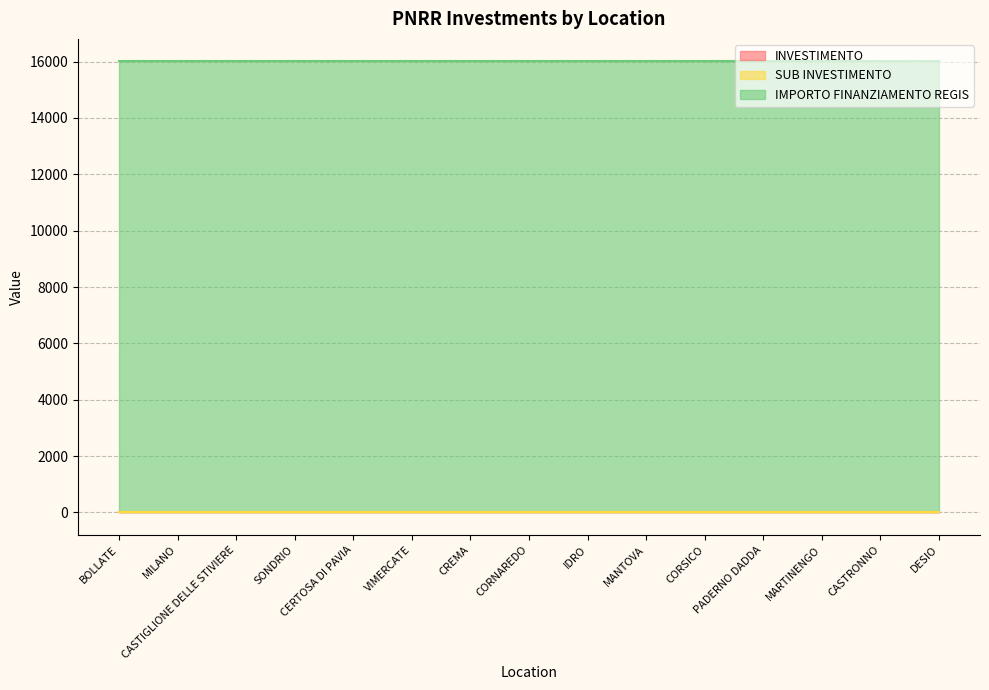

At which category is the sum across all series the highest?

BOLLATE